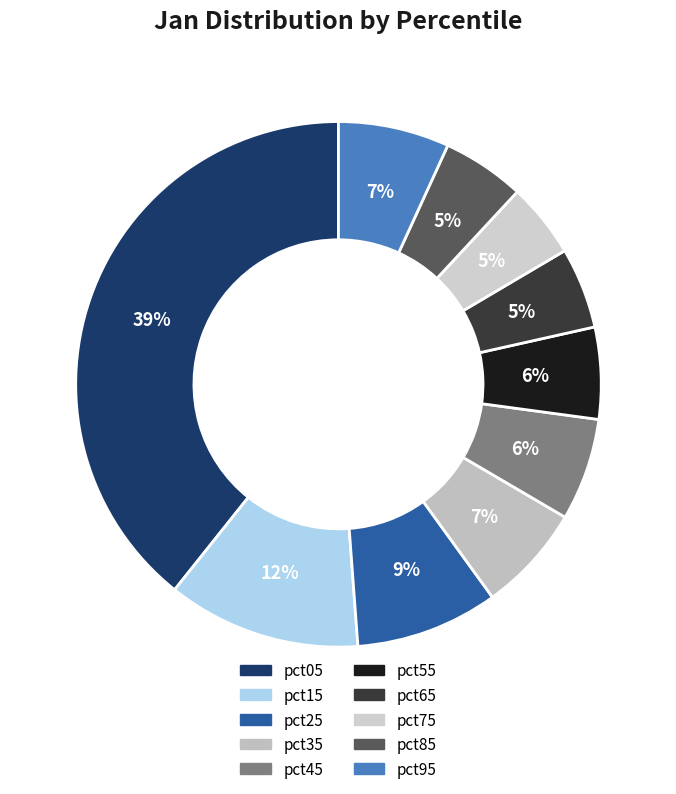

Is there a majority slice in this chart?

No